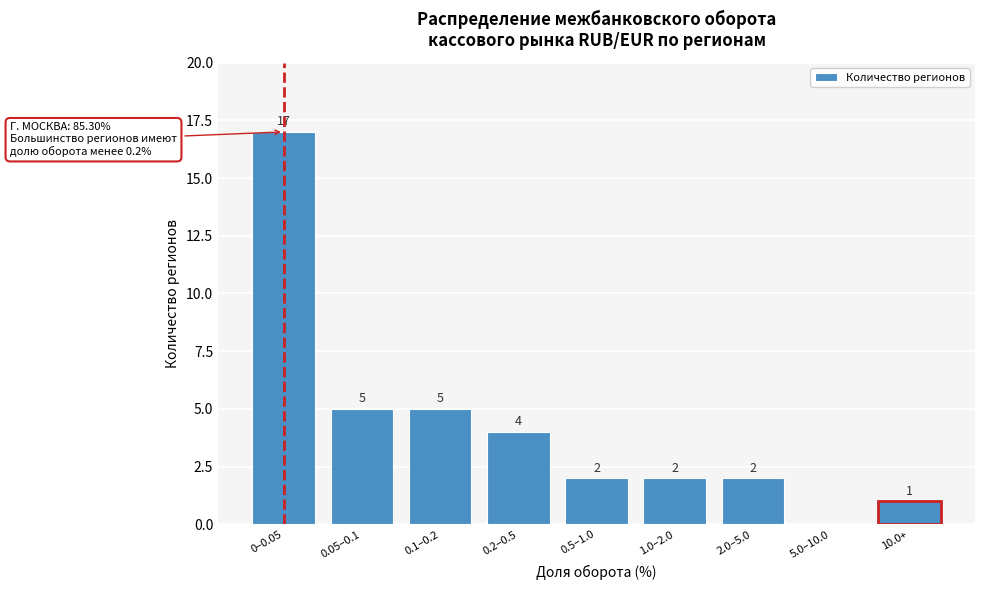

Reading right to left, extract all data points from this chart.

10.0+=1	5.0–10.0=0	2.0–5.0=2	1.0–2.0=2	0.5–1.0=2	0.2–0.5=4	0.1–0.2=5	0.05–0.1=5	0–0.05=17